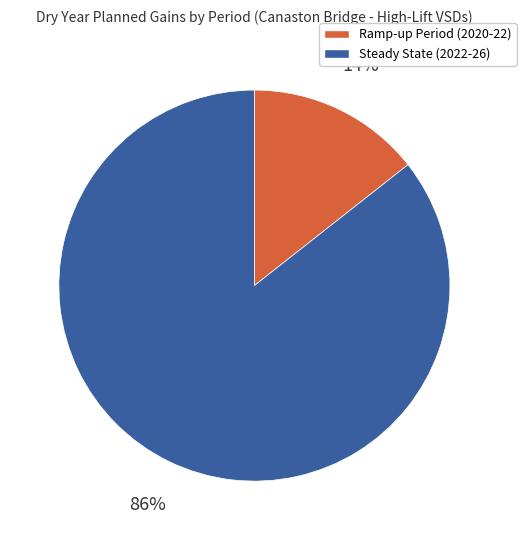

To the nearest percent, what is the average slice percentage?

50%